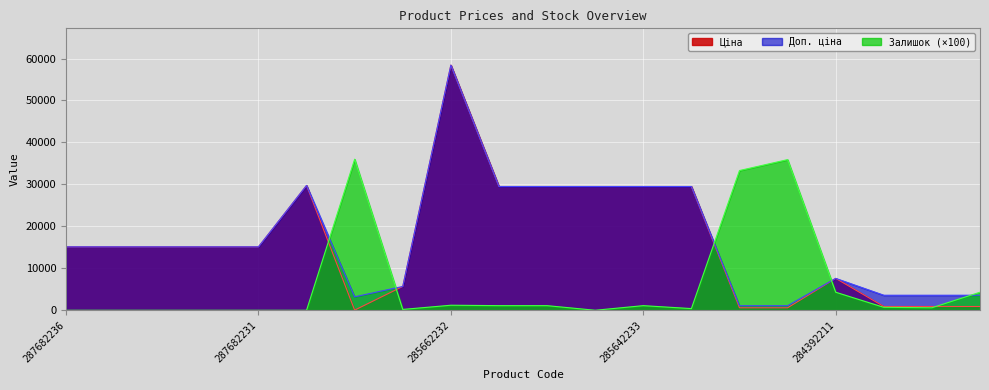

How many lines are shown in the chart?

3